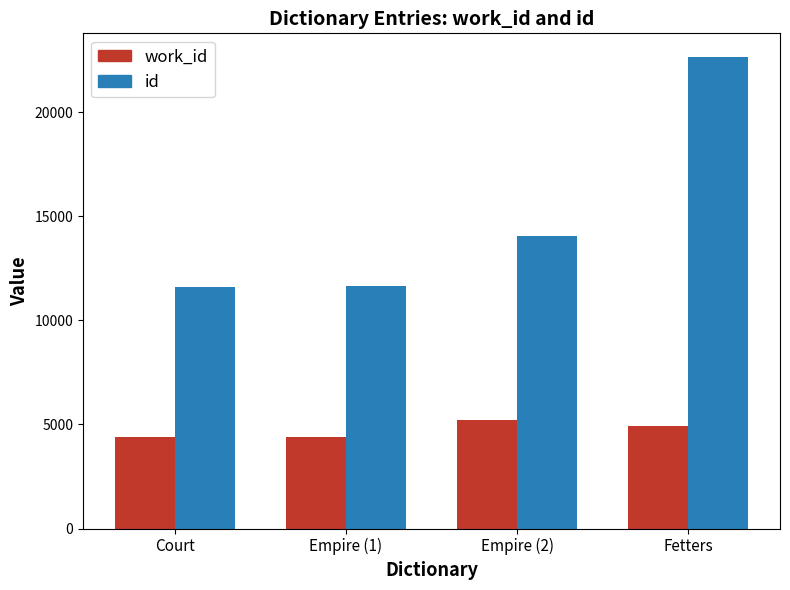

The work_id series shows 2231 at Court. True or false?

False